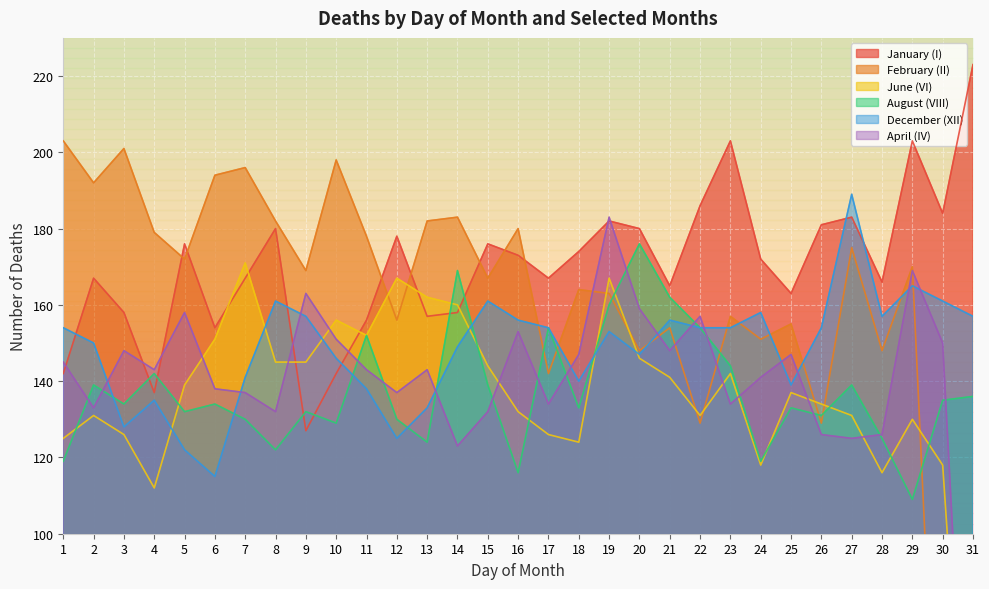

What is the difference between the maximum and minimum values in the April (IV) series?

183